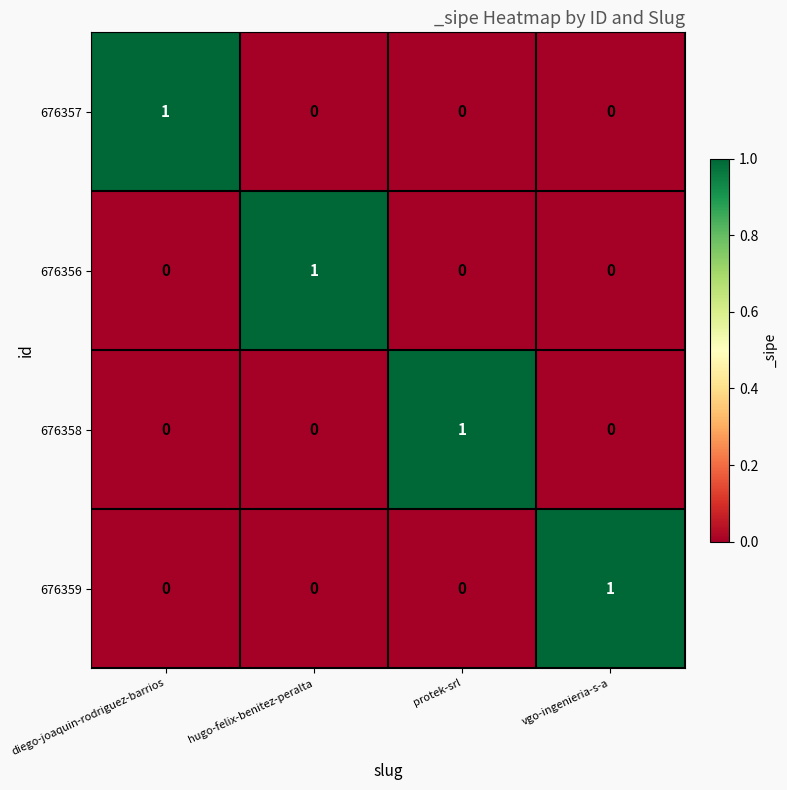

Reading right to left, extract all data points from this chart.

676357: 0	0	0	1
676356: 0	0	1	0
676358: 0	1	0	0
676359: 1	0	0	0